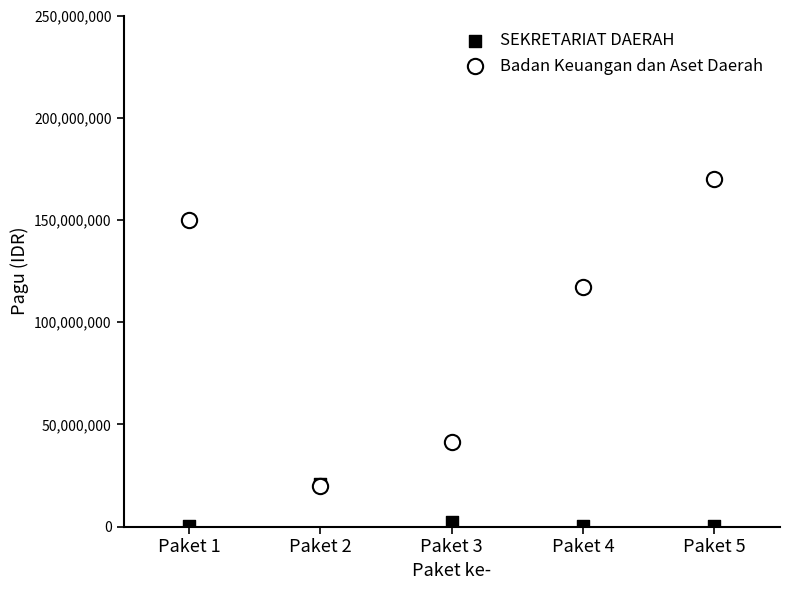

Which series has the largest Y range (max minus min)?

Badan Keuangan dan Aset Daerah